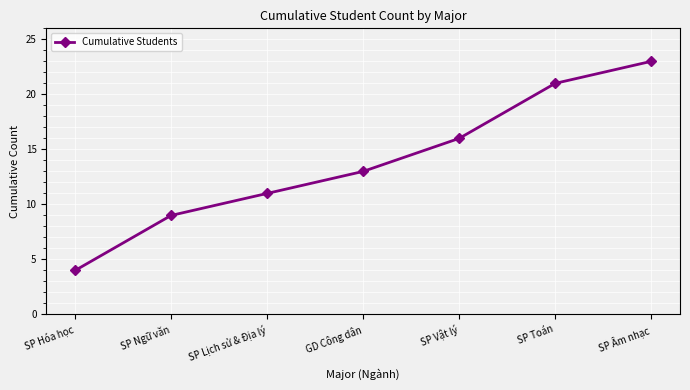

How many data points does each series have?

7